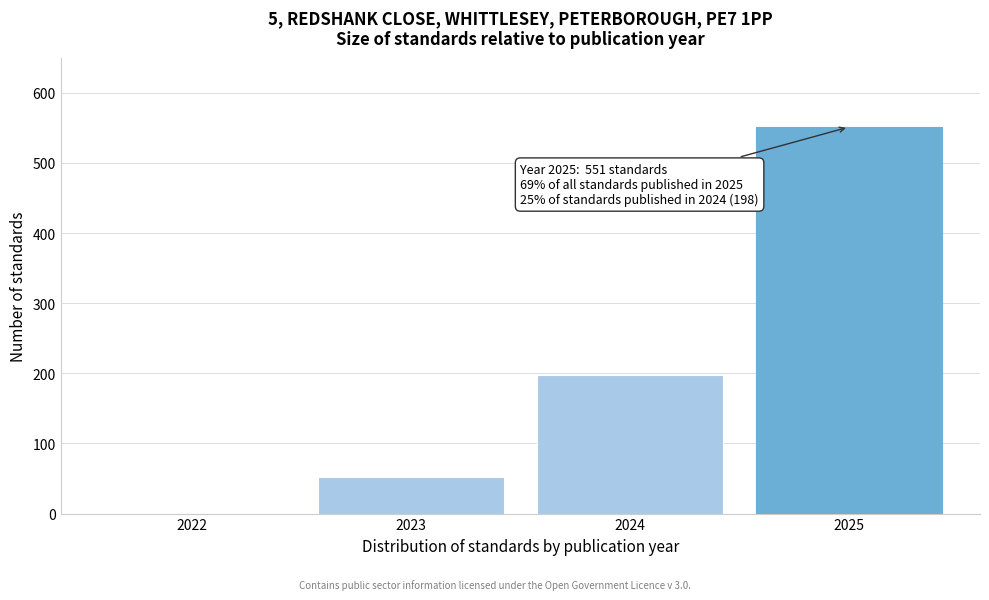

Reading left to right, extract all data points from this chart.

2022=0	2023=52	2024=198	2025=551